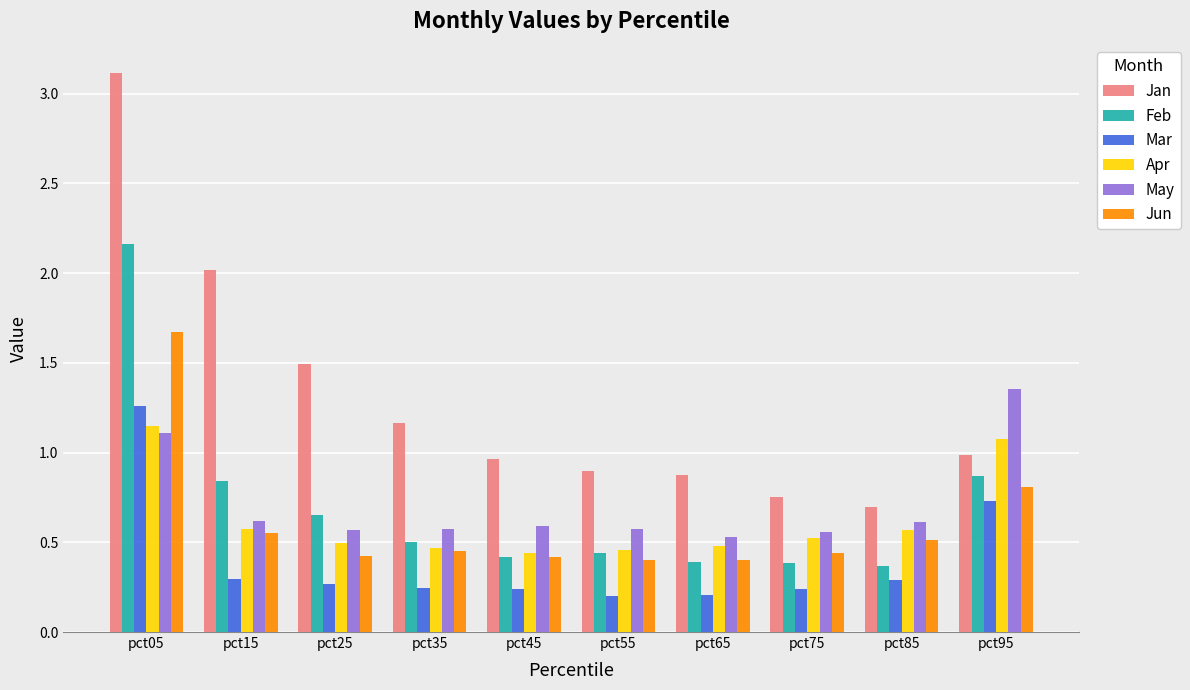

Rank the series at pct85 from lowest to highest value.

Mar, Feb, Jun, Apr, May, Jan